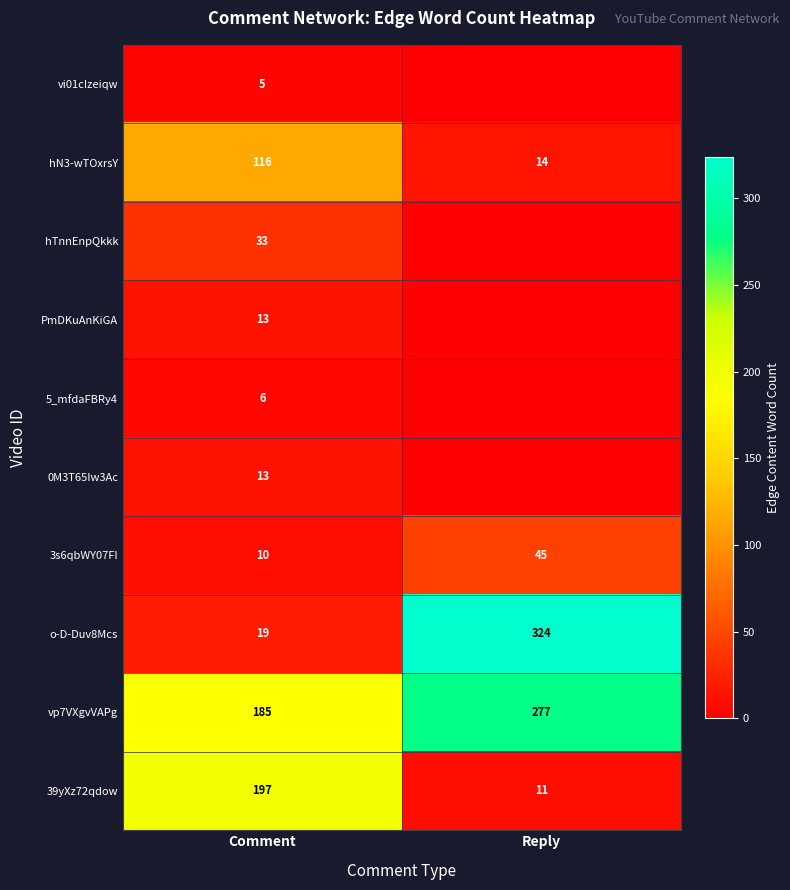

What is the minimum value for 3s6qbWY07FI?

10